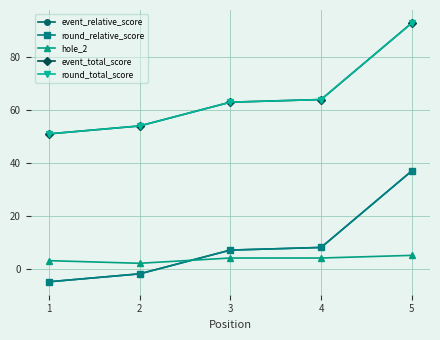

At 1, list the series in order from smallest to largest.

event_relative_score, round_relative_score, hole_2, event_total_score, round_total_score